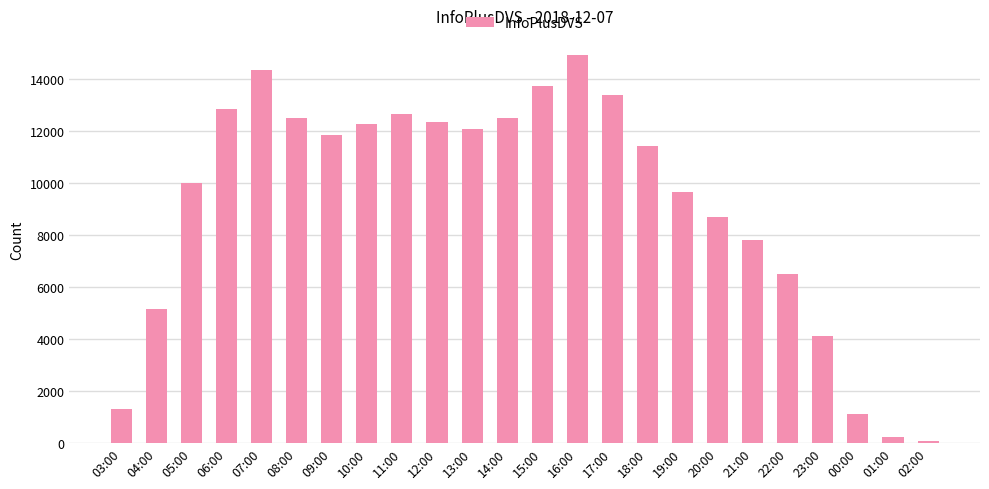

Where is the data nearest to the value 7496?

21:00